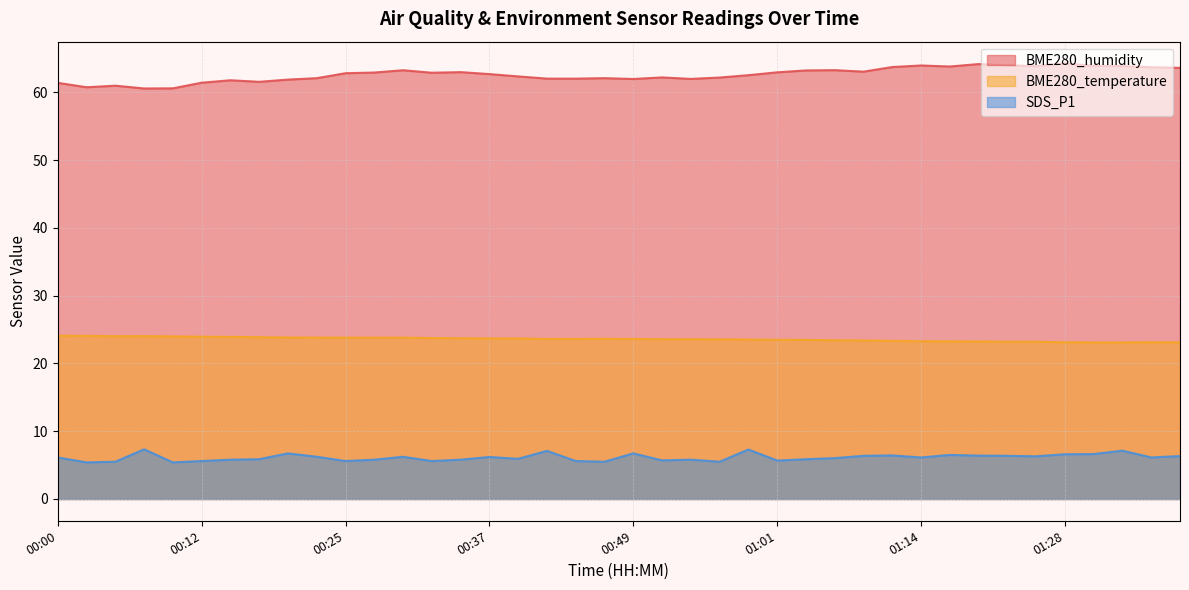

True or false: BME280_humidity and SDS_P1 cross at least once.

False